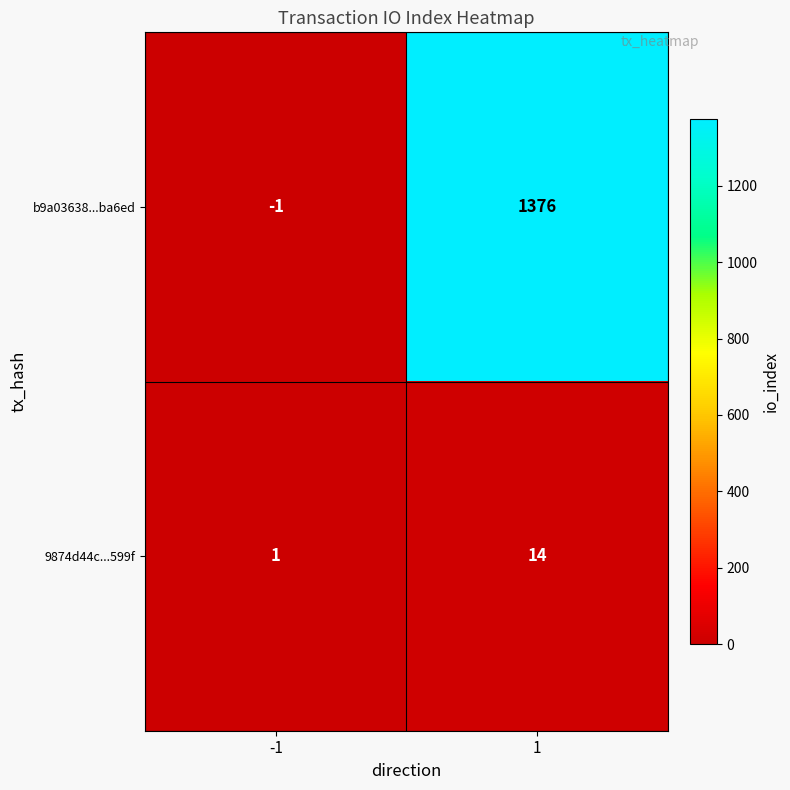

What is the sum of the 9874d44c...599f values at -1 and 1?

15